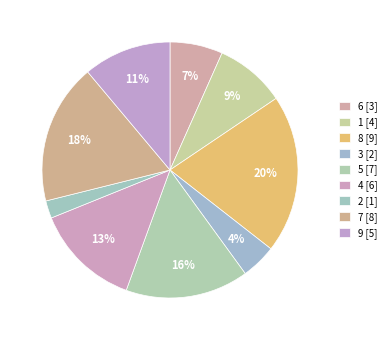

What percentage is the 6 slice, to the nearest percent?

7%